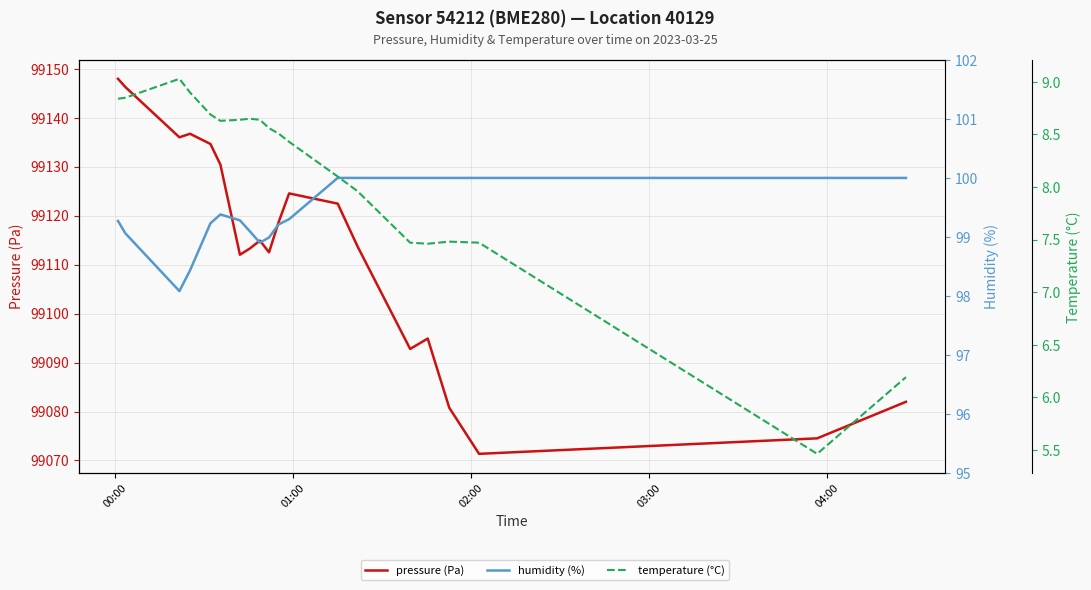

At which label does temperature (°C) first exceed 8?

00:00